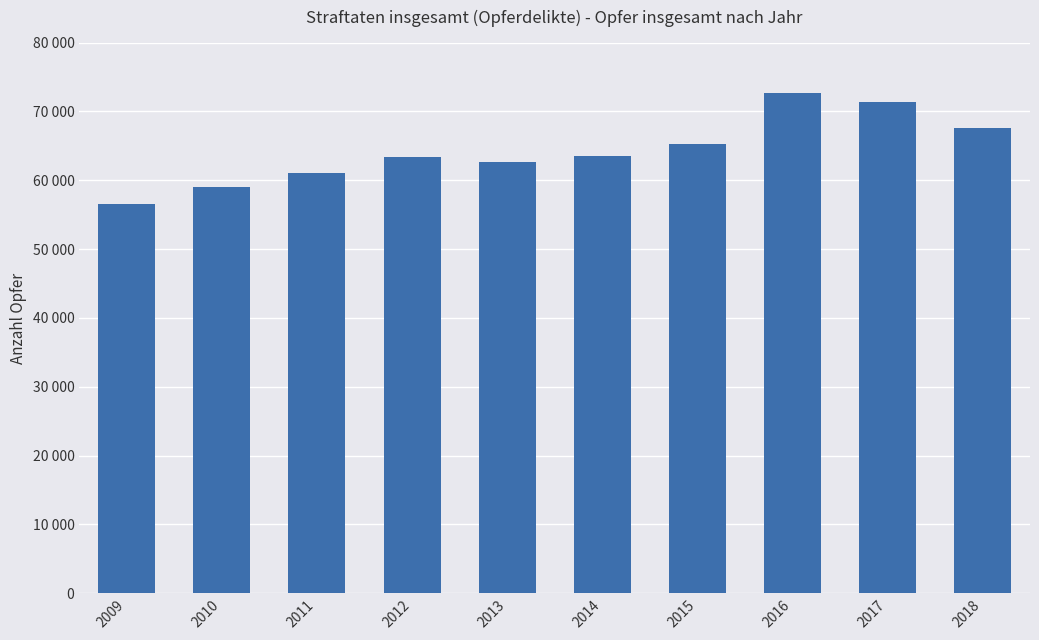

What is the change in value from 2011 to 2015?

+4197